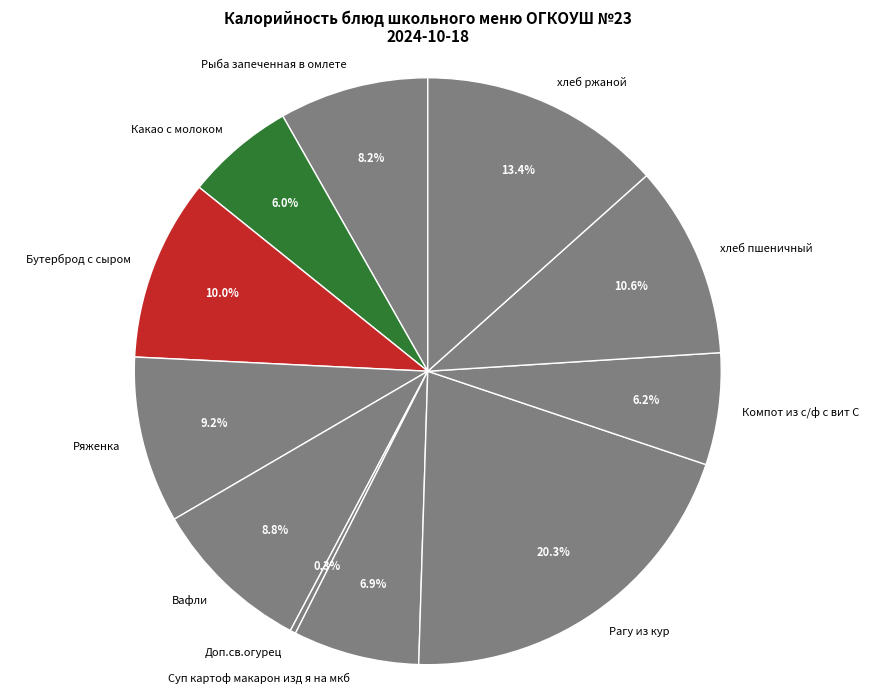

What is the largest slice in the pie chart?

Рагу из кур